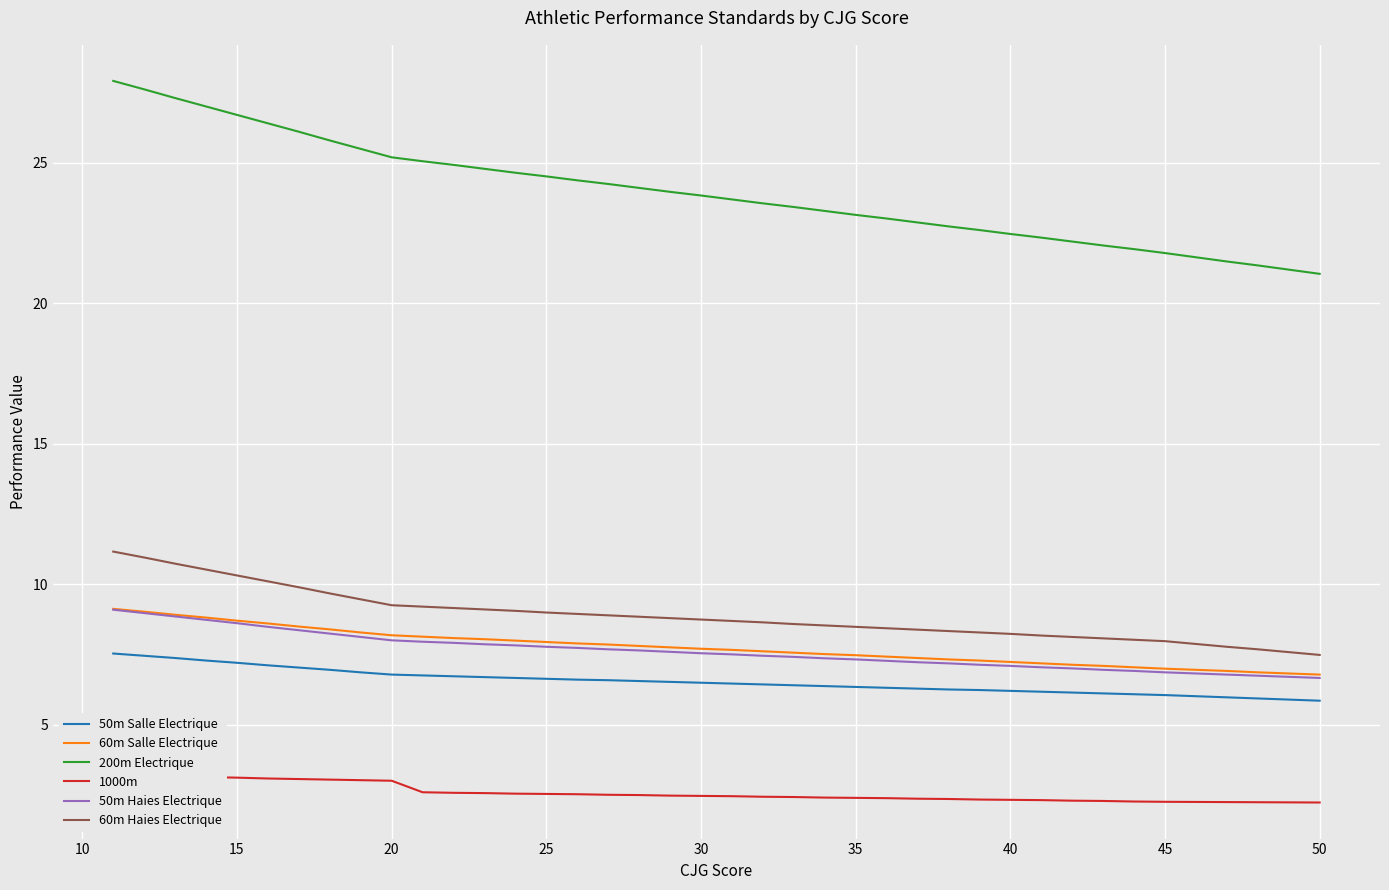

At how many categories does at least one series exceed 3?

40